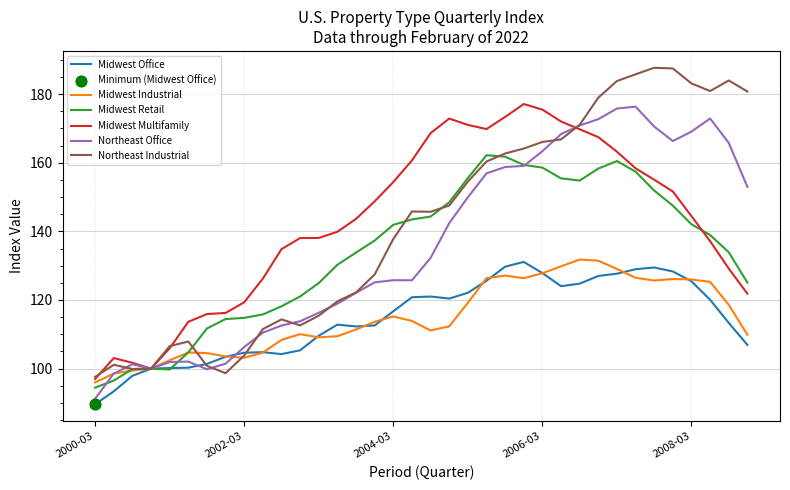

What is the greatest value displayed?

187.7